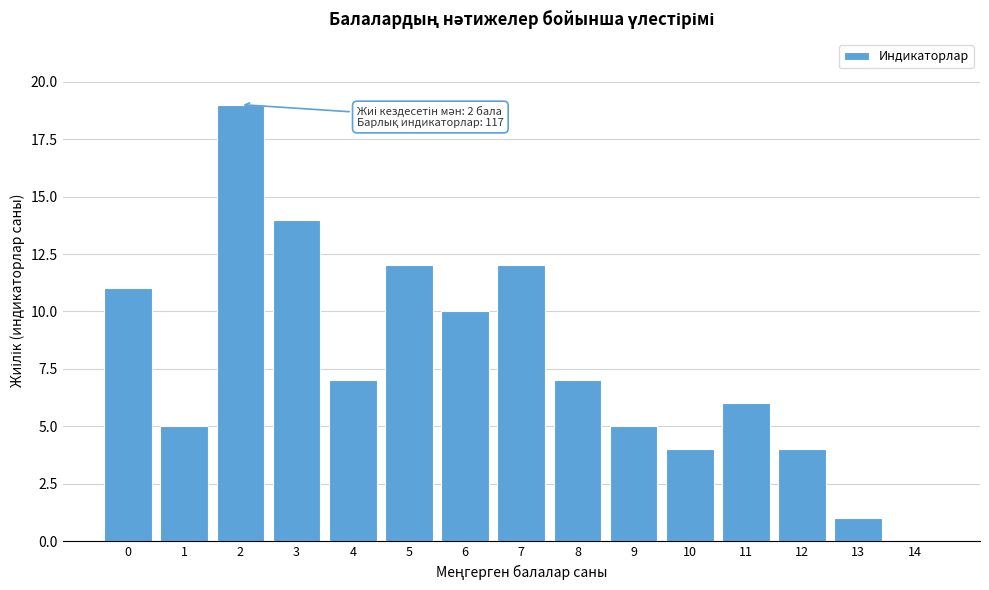

Reading left to right, extract all data points from this chart.

0=11	1=5	2=19	3=14	4=7	5=12	6=10	7=12	8=7	9=5	10=4	11=6	12=4	13=1	14=0